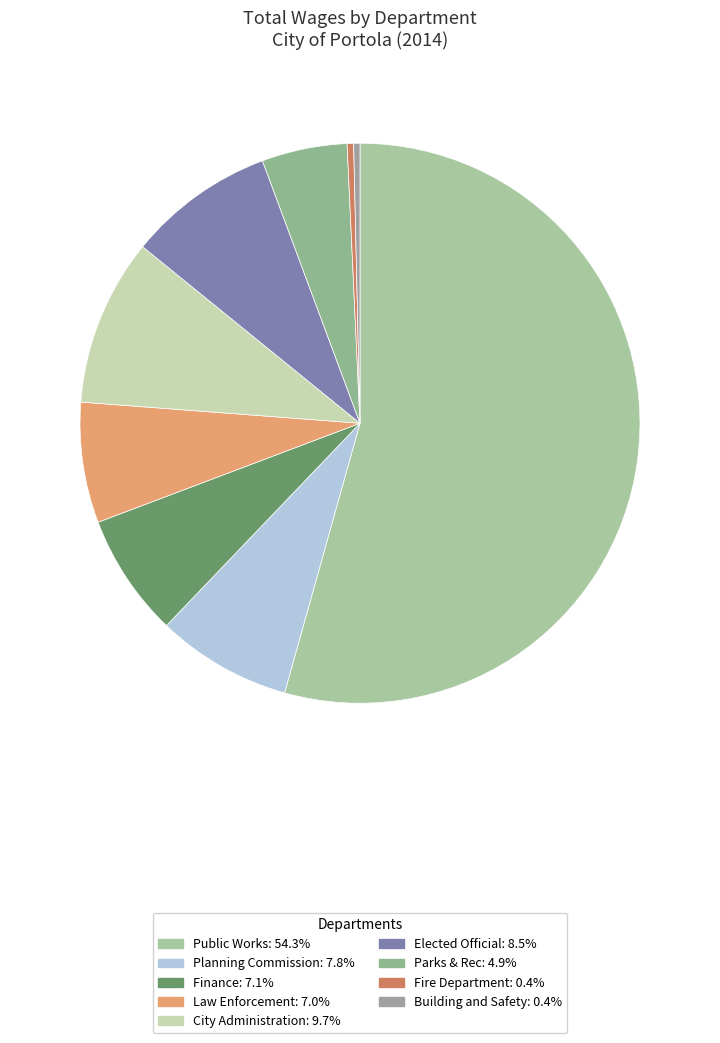

Do Public Works and Parks & Rec together represent more than half of the pie?

Yes